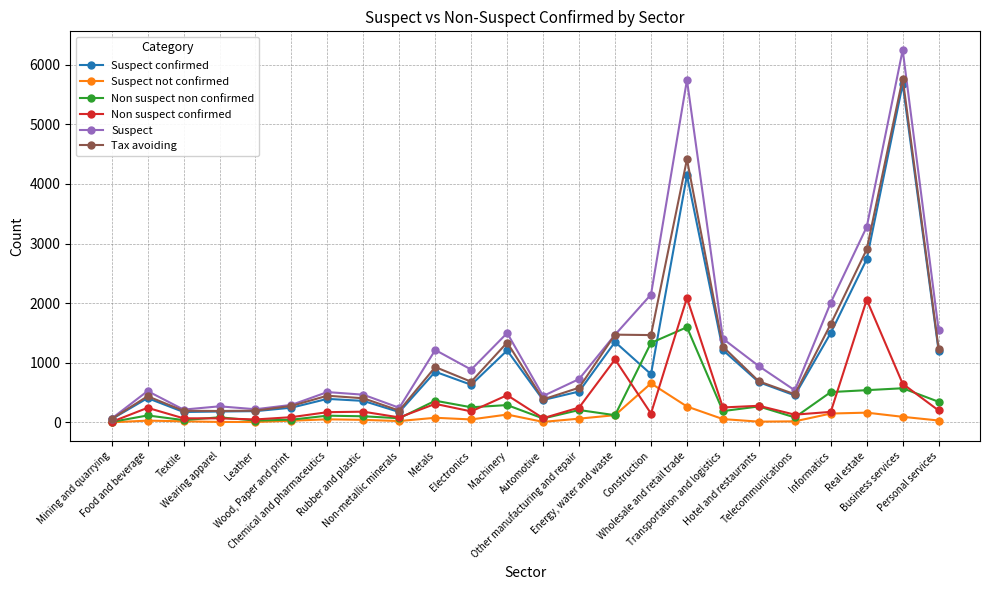

What is the smallest value displayed?

3